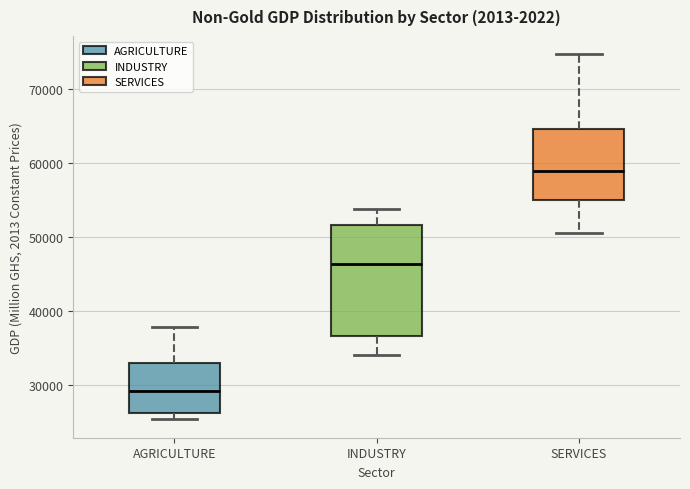

Where is the upper edge of the box for INDUSTRY on the y-axis? The values are not printed on the chart, so give them approximately, as read against the axis.

52000